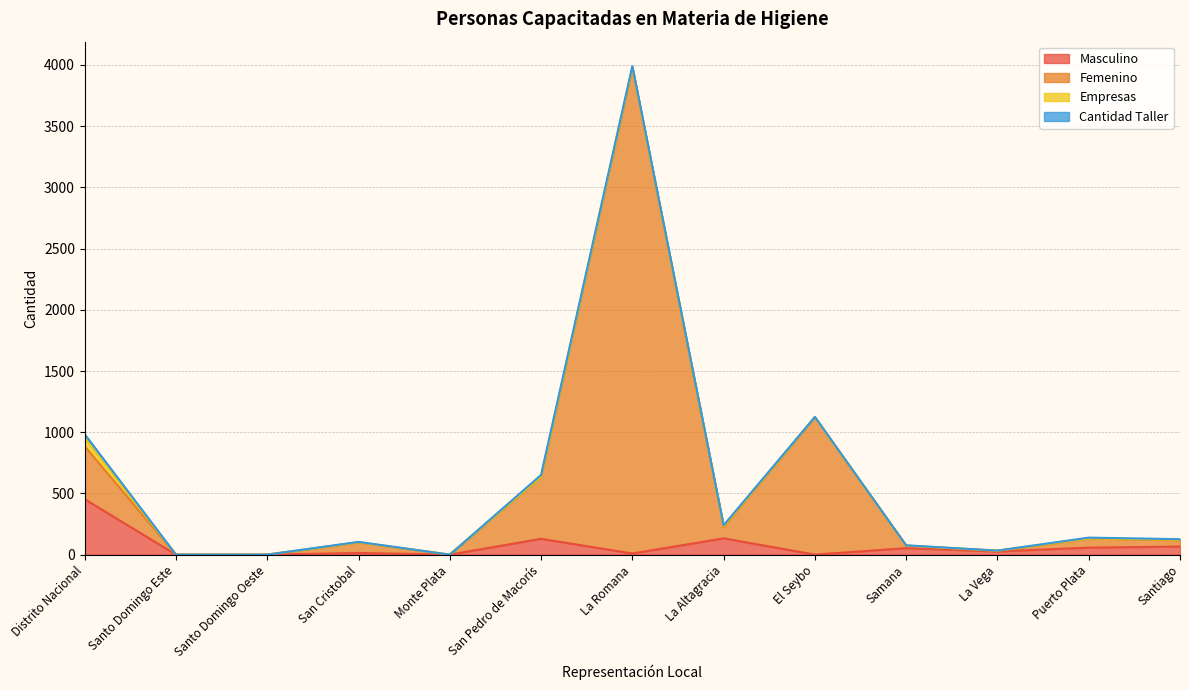

Which category has the highest value across all series?

La Romana